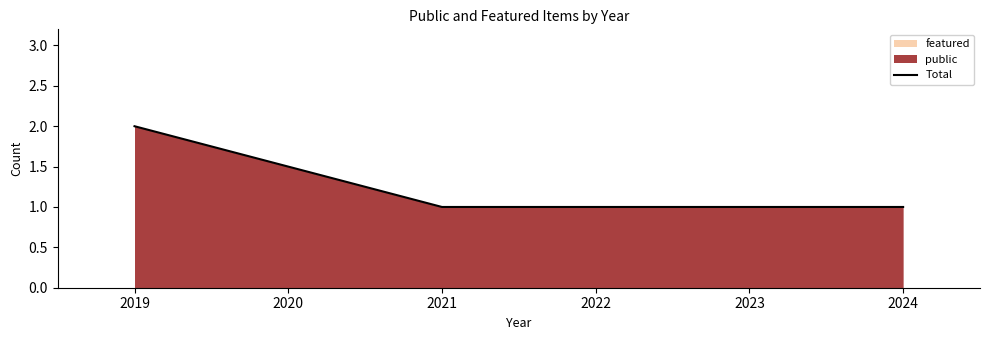

Which category has the highest value in the Total series?

2019